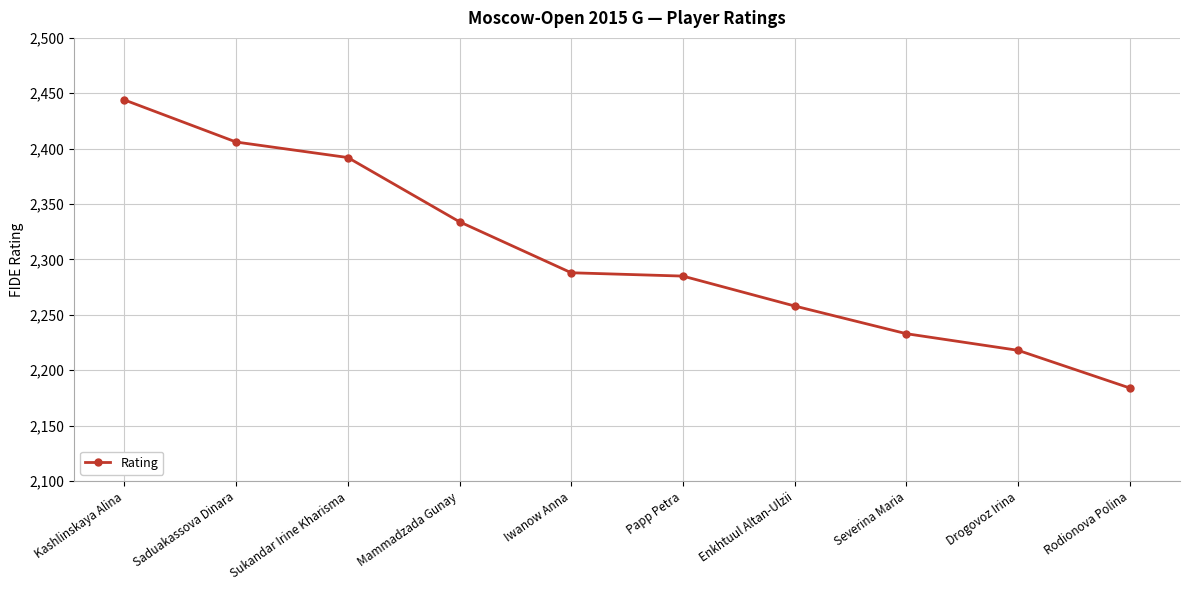

How many distinct data groups are displayed?

1